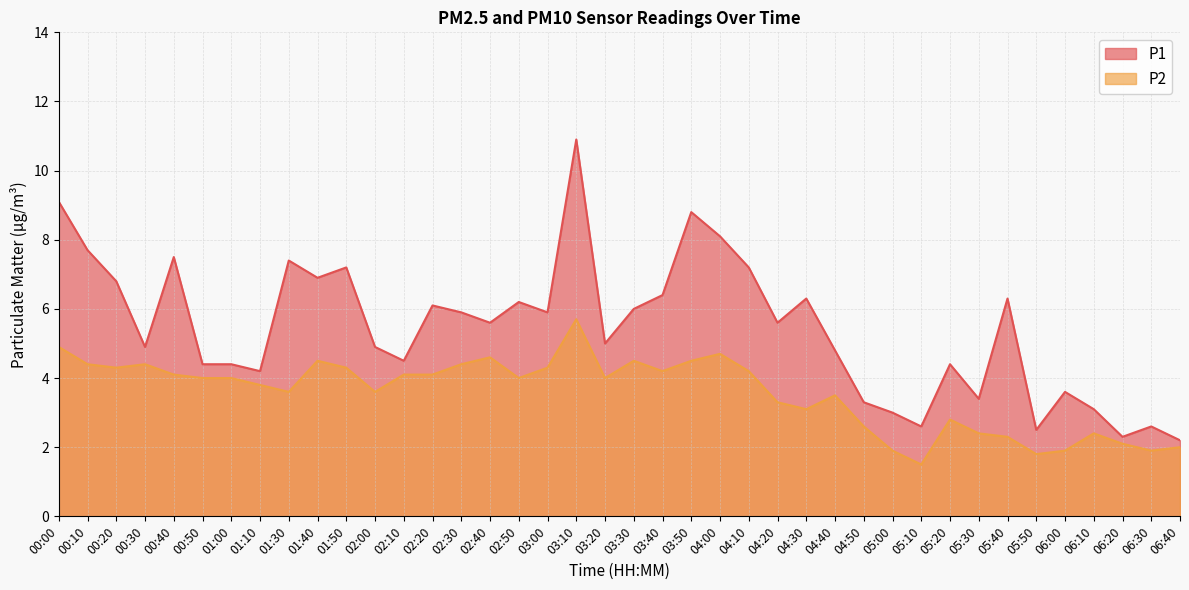

True or false: P2 and P1 cross at least once.

False